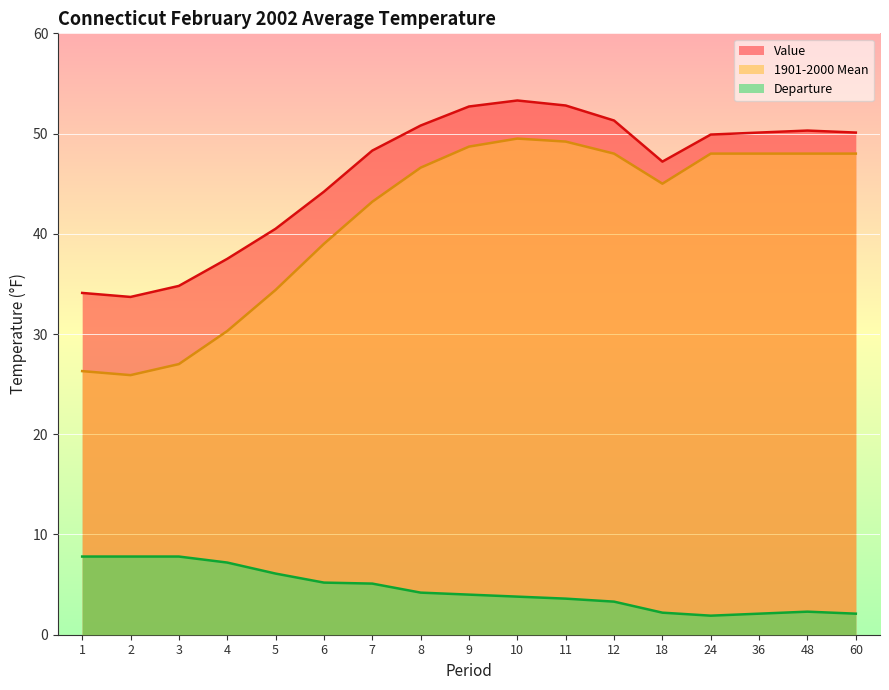

What is the difference between the maximum and minimum values in the Departure series?

5.9